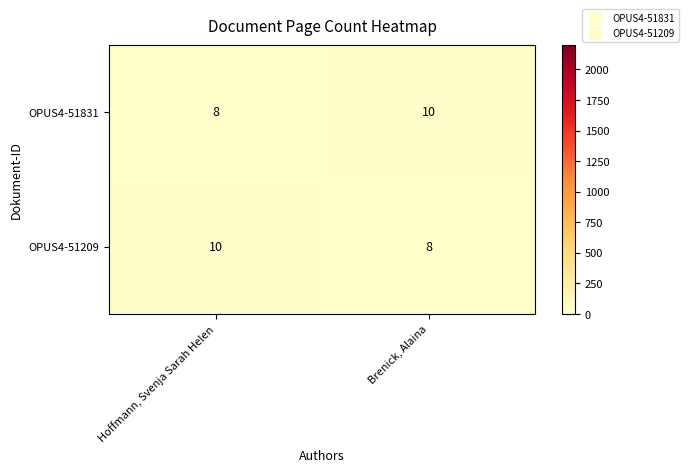

How many data points in OPUS4-51831 are less than 10?

1